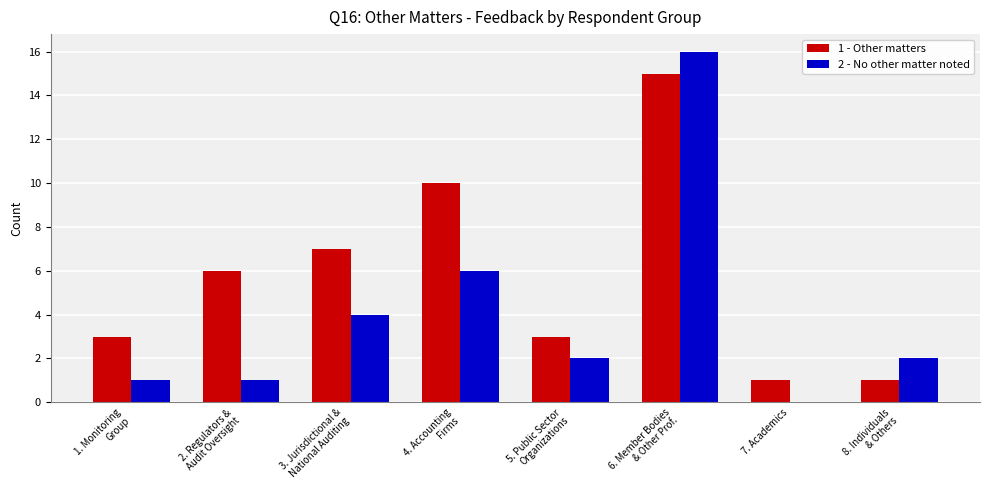

What is the sum of the 1 - Other matters values at 4. Accounting
Firms and 8. Individuals
& Others?

11